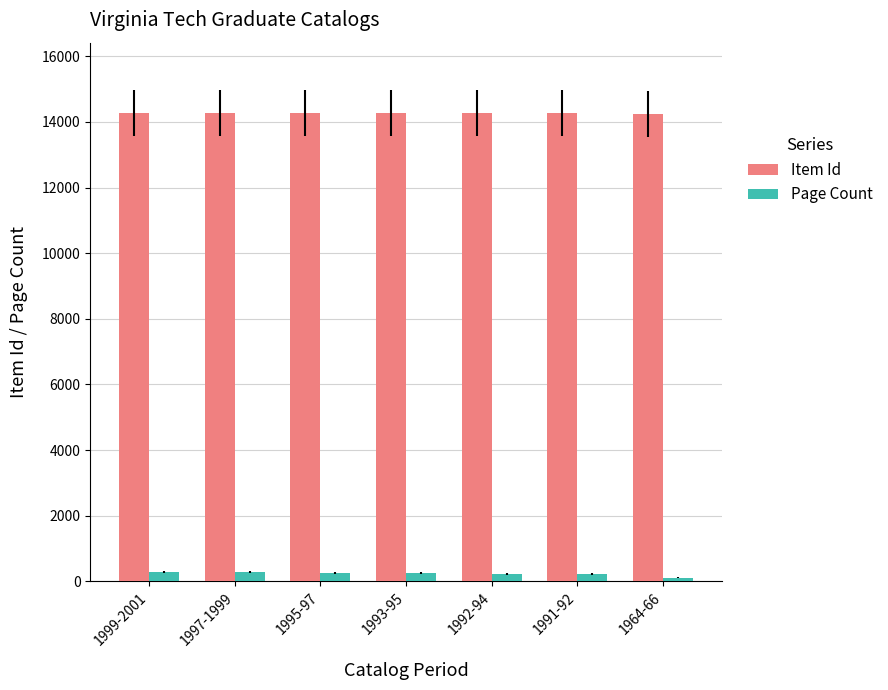

What value does the Page Count series have at 1997-1999, to the nearest 5?

270